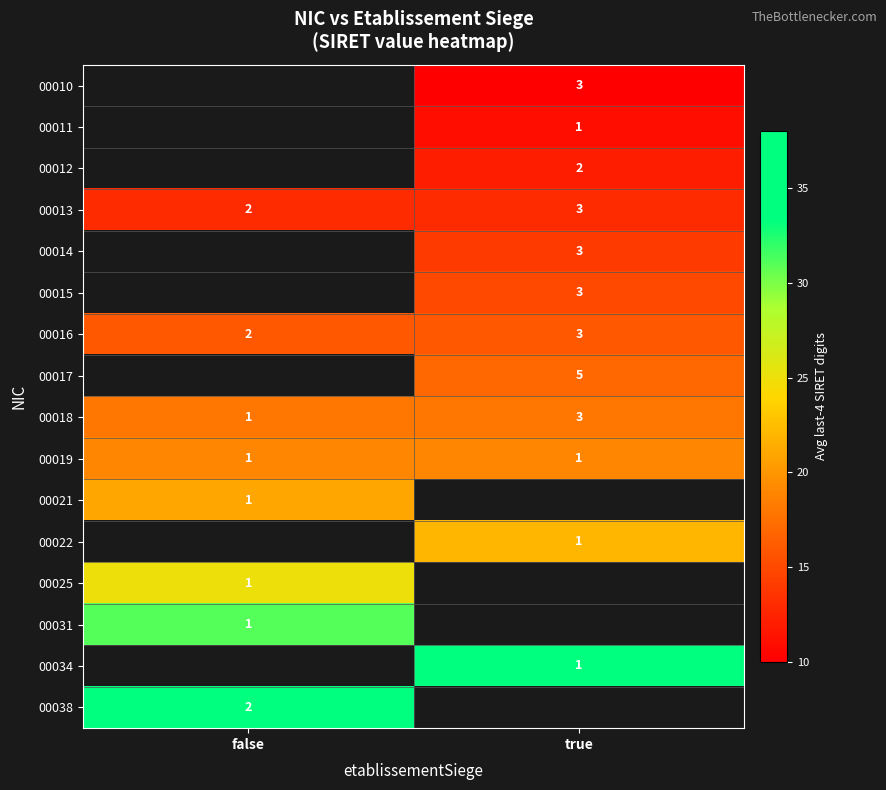

What is the sum of the 00013 values at true and false?

5